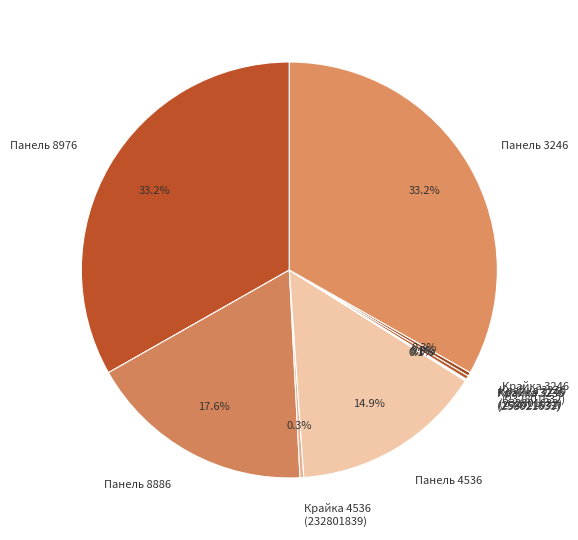

Approximately how many times larger is the value at Панель 4536 compared to Крайка 3246 (232801632)?

51.5